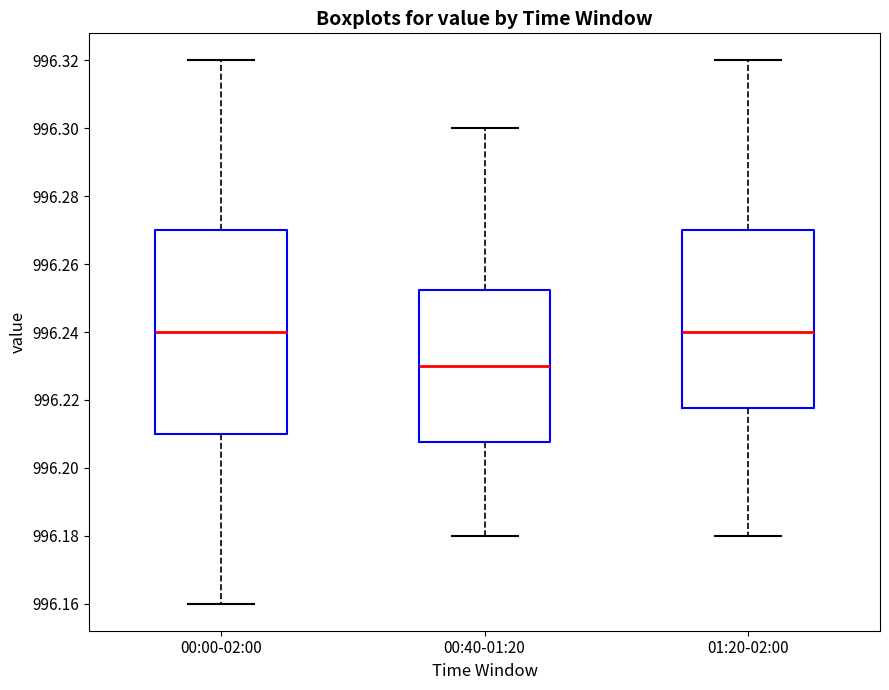

Which box's median line is the lowest?

00:40-01:20